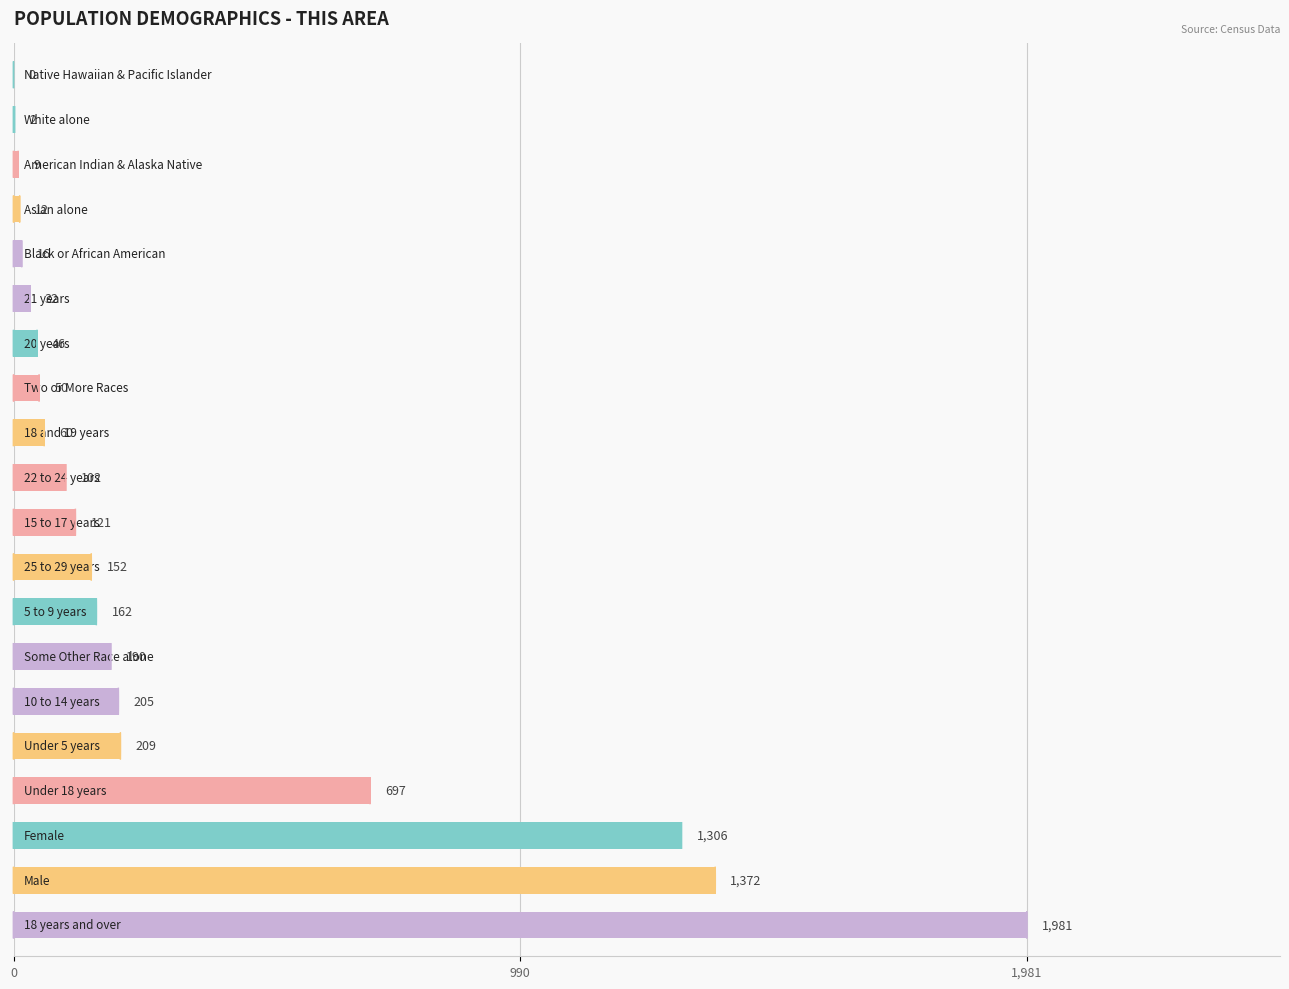

Are the bars grouped side by side (vs. stacked)?

No